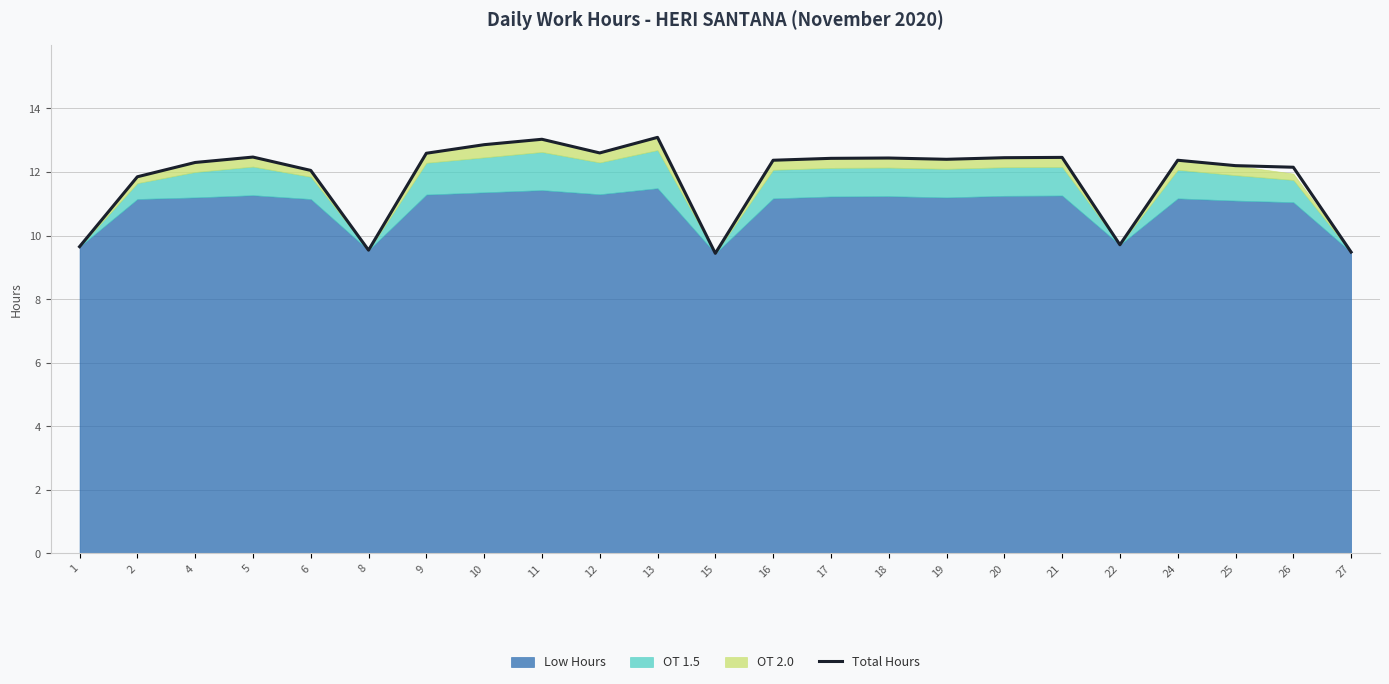

Reading left to right, what are all the values shown in this chart?

1=9.7	2=11.8	4=12.3	5=12.5	6=12.1	8=9.5	9=12.6	10=12.9	11=13.0	12=12.6	13=13.1	15=9.4	16=12.4	17=12.4	18=12.4	19=12.4	20=12.4	21=12.5	22=9.7	24=12.4	25=12.2	26=12.2	27=9.5